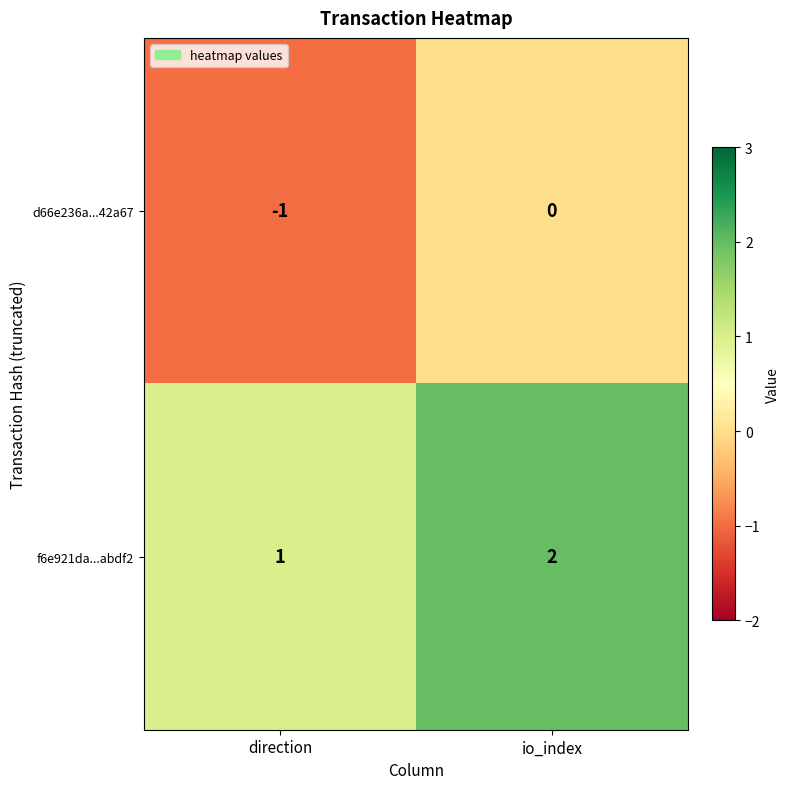

The value of d66e236a...42a67 at io_index is 0. True or false?

True